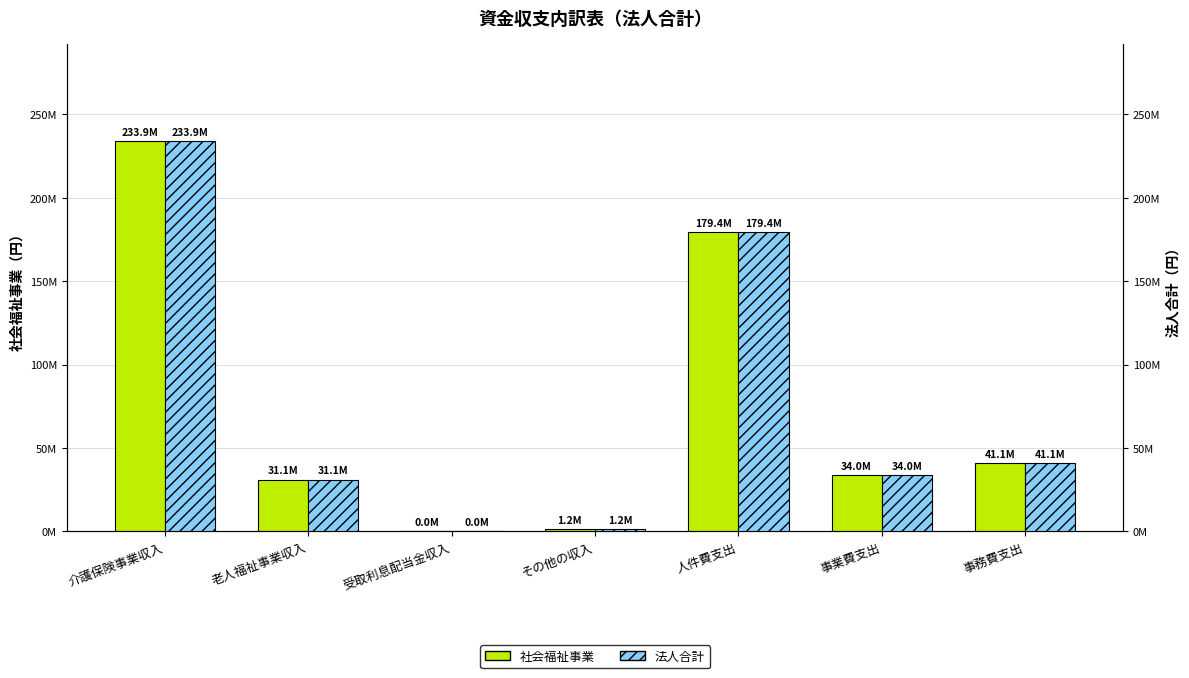

At which label does 社会福祉事業 first exceed 33978723?

介護保険事業収入